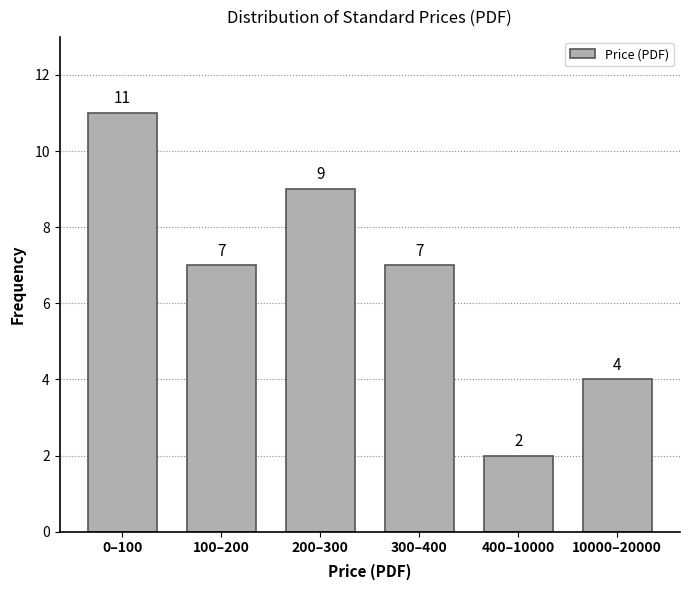

Reading right to left, extract all data points from this chart.

4	2	7	9	7	11